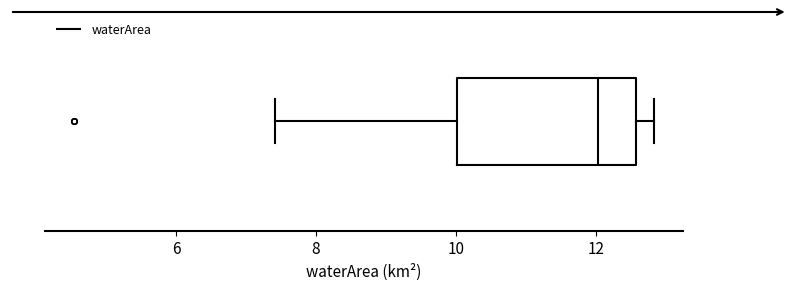

Transcribe this box plot: give where the median line is, the range the box spans, and where the two whiskers end, as read against the x-axis. The values are not printed on the chart, so give them approximately, as read against the axis.

median 12.0, box 10.0 to 12.6, whiskers 7.4 to 12.8